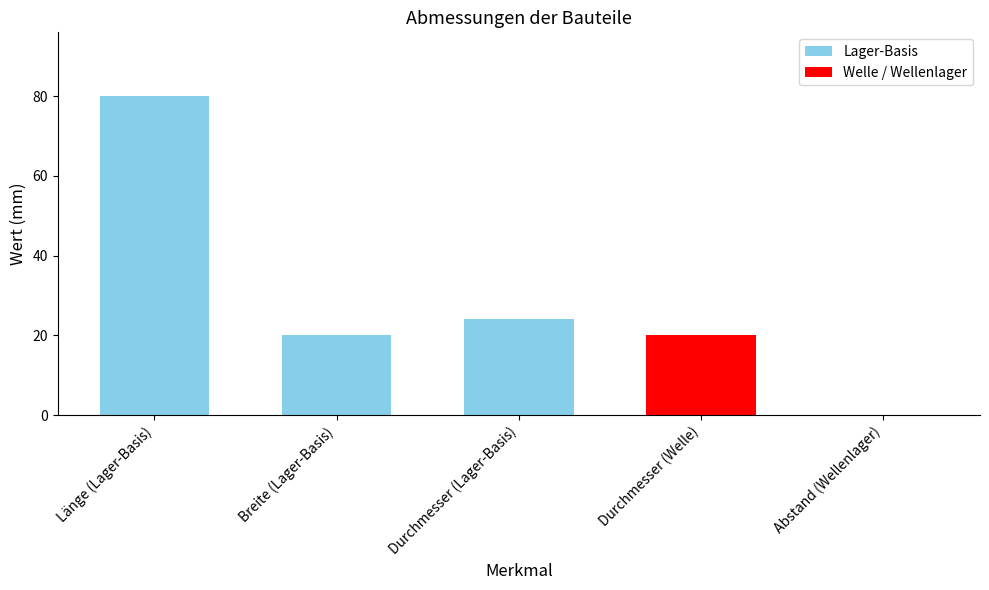

What is the average value?

29